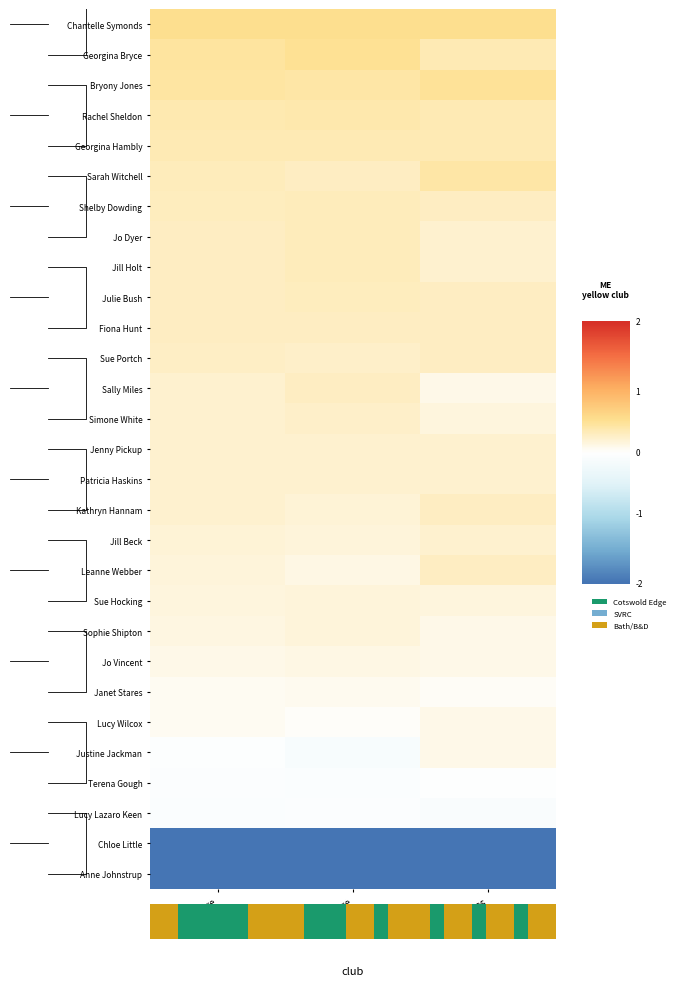

Rank the series by their maximum value, from highest to lowest.

Chantelle Symonds, Georgina Bryce, Bryony Jones, Sarah Witchell, Rachel Sheldon, Georgina Hambly, Jo Dyer, Jill Holt, Shelby Dowding, Julie Bush, Fiona Hunt, Sue Portch, Kathryn Hannam, Leanne Webber, Sally Miles, Simone White, Jenny Pickup, Patricia Haskins, Jill Beck, Sue Hocking, Sophie Shipton, Jo Vincent, Lucy Wilcox, Justine Jackman, Janet Stares, Terena Gough, Lucy Lazaro Keen, Chloe Little, Anne Johnstrup